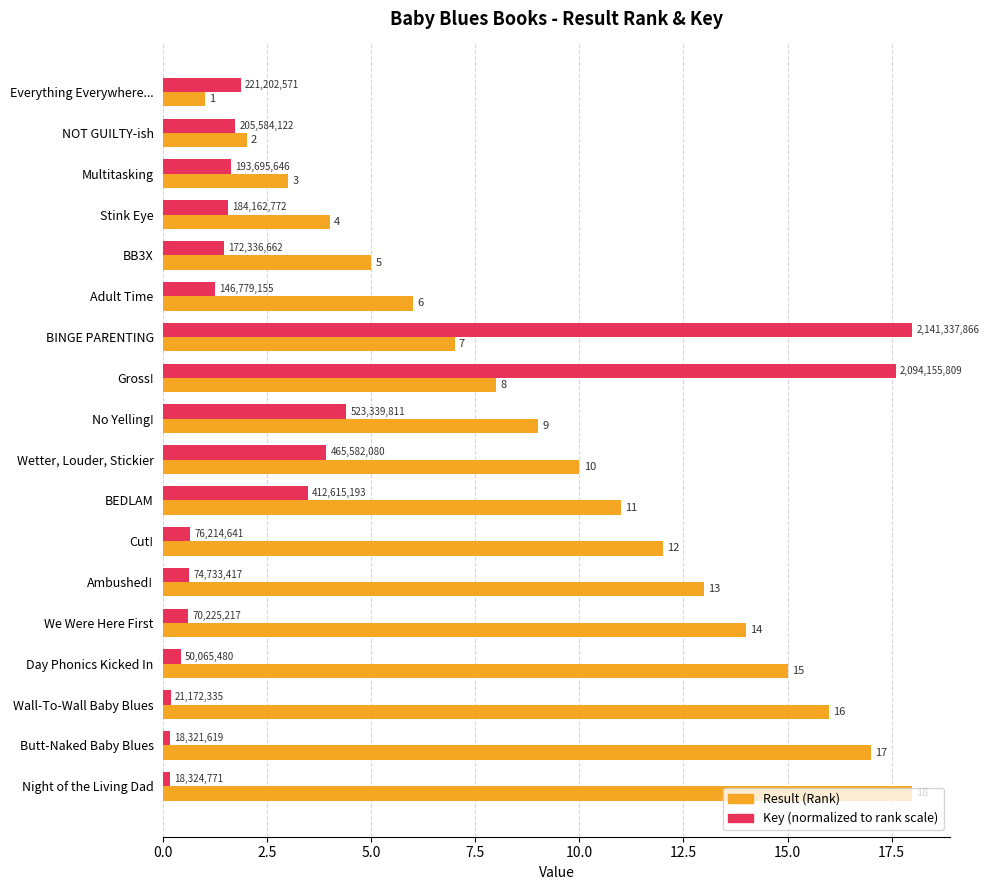

What is the greatest value displayed?

18.0